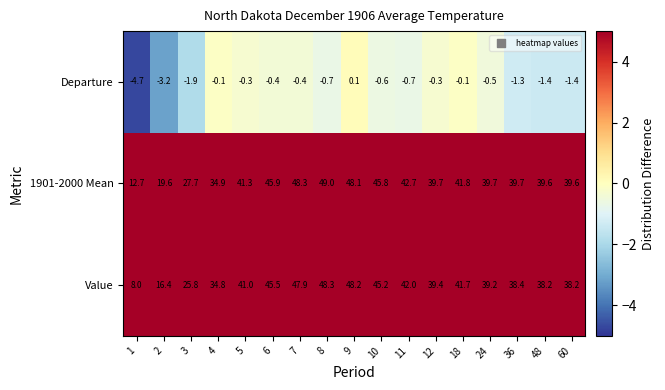

What is the difference between the second highest and second lowest values in the Departure series?

3.1